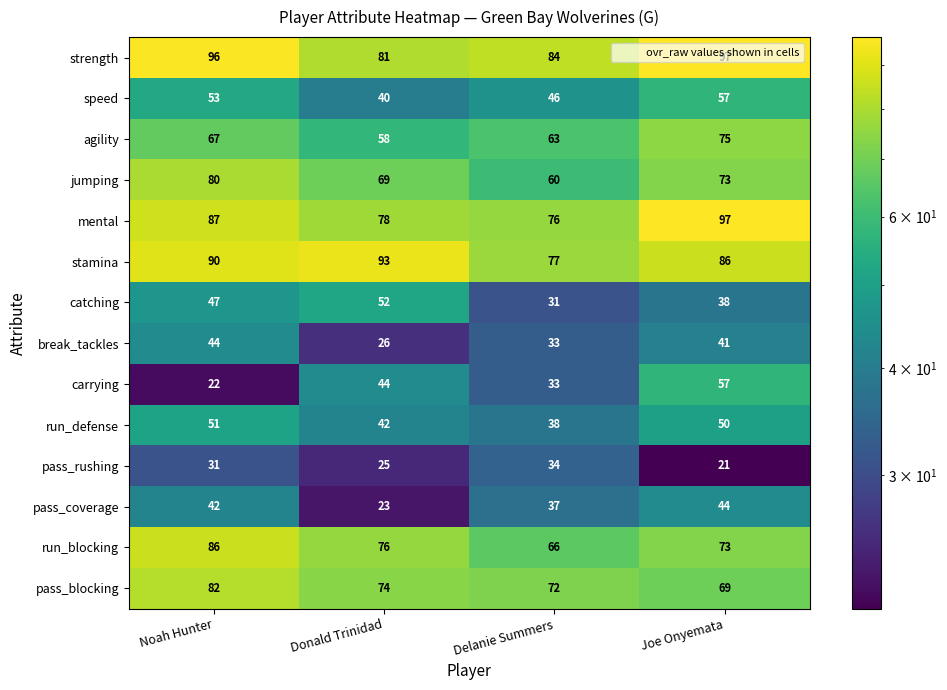

What is the spread (max minus min) of values at Noah Hunter?

74